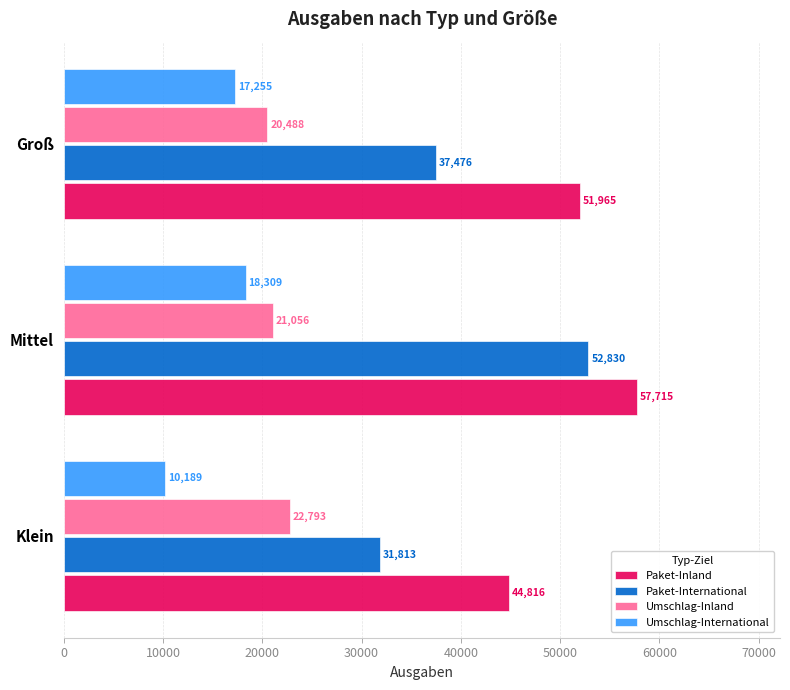

What is the minimum value for Umschlag-International?

10189